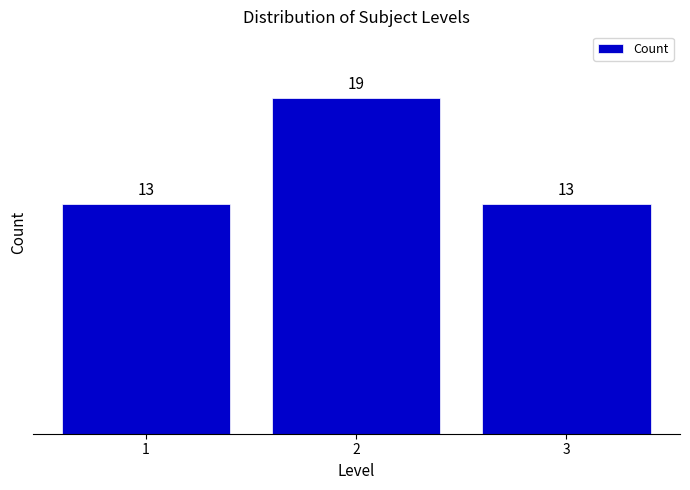

Reading right to left, list all the values displayed in this chart.

3=13	2=19	1=13